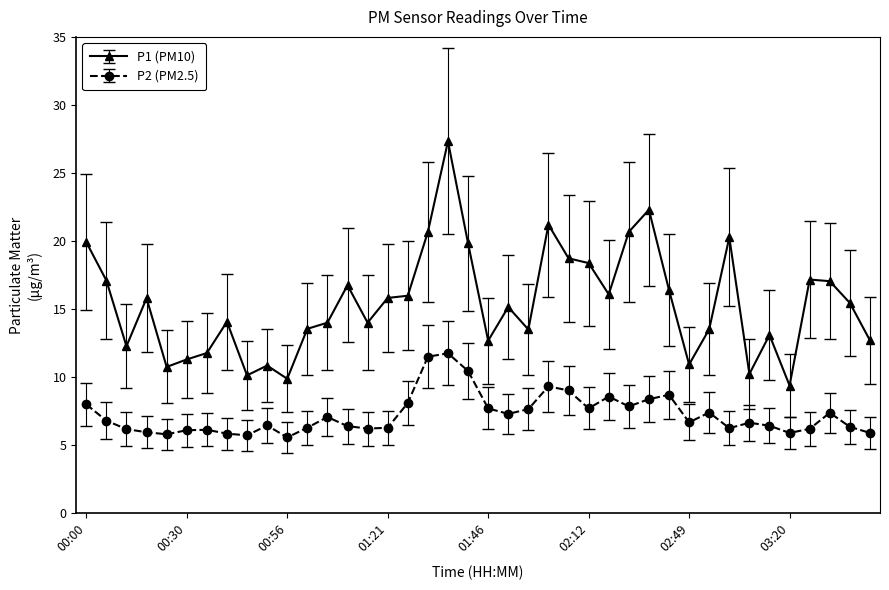

What is the difference between the maximum and minimum values in the P2 (PM2.5) series?

6.2